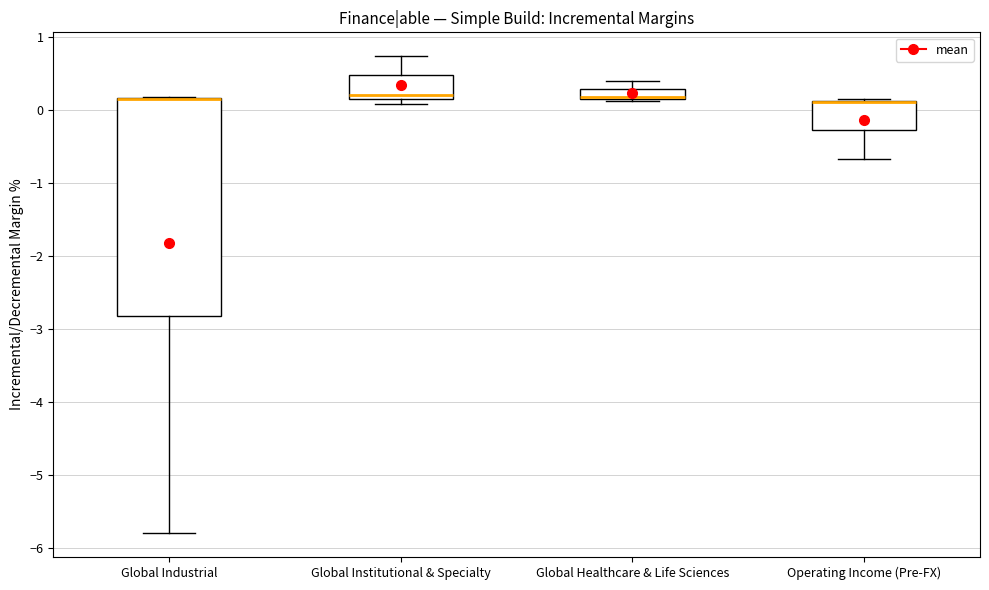

Where does the lower whisker of the box for Operating Income (Pre-FX) end on the y-axis? The values are not printed on the chart, so give them approximately, as read against the axis.

-0.7